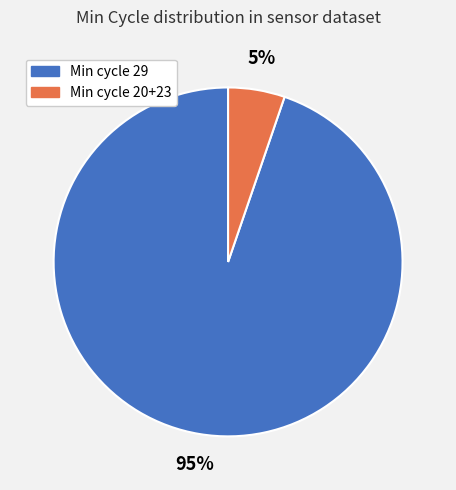

Which has a higher value, Min cycle 29 or Min cycle 20+23?

Min cycle 29